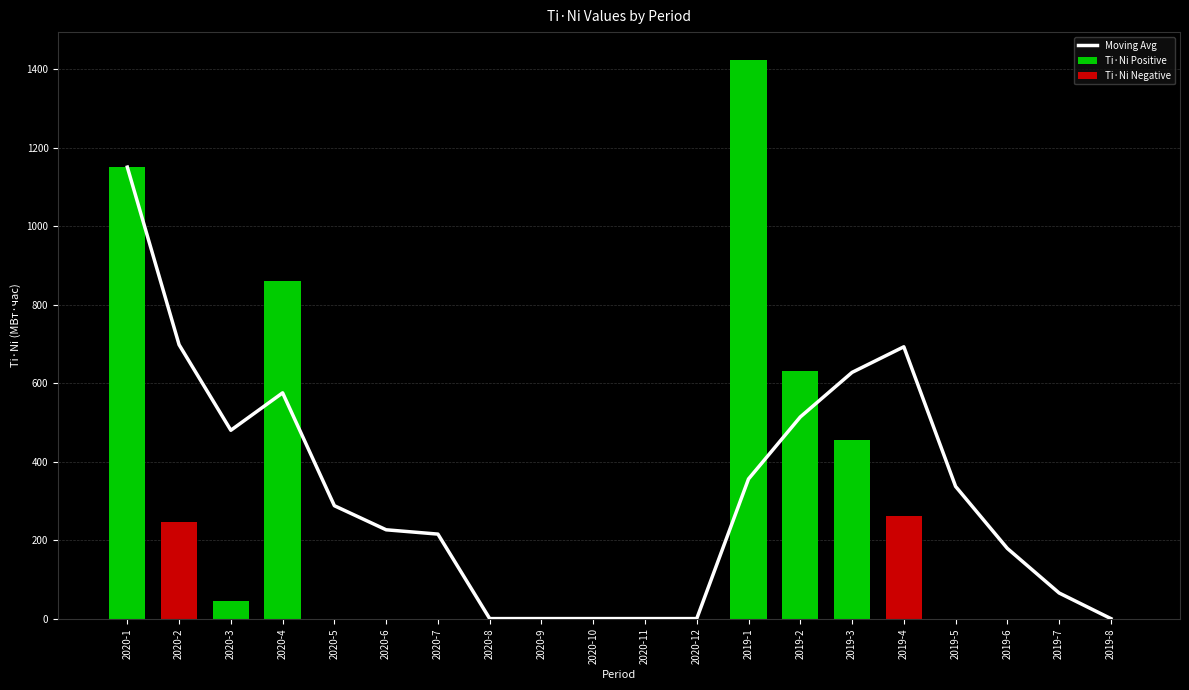

What value does the data have at 2019-2?

513.7